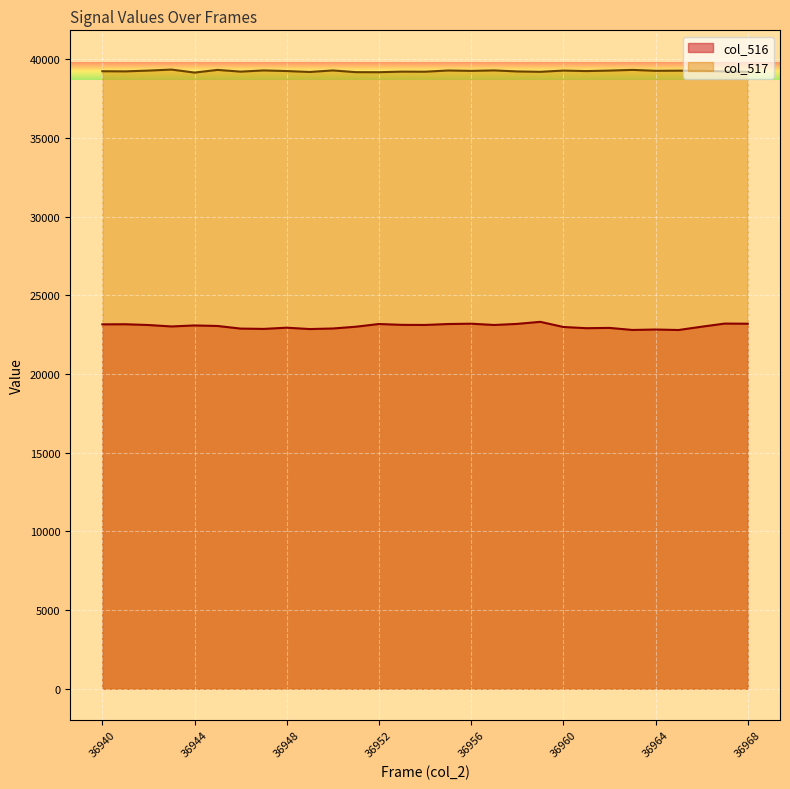

Is it true that col_516 equals 6724 at 36940?

False